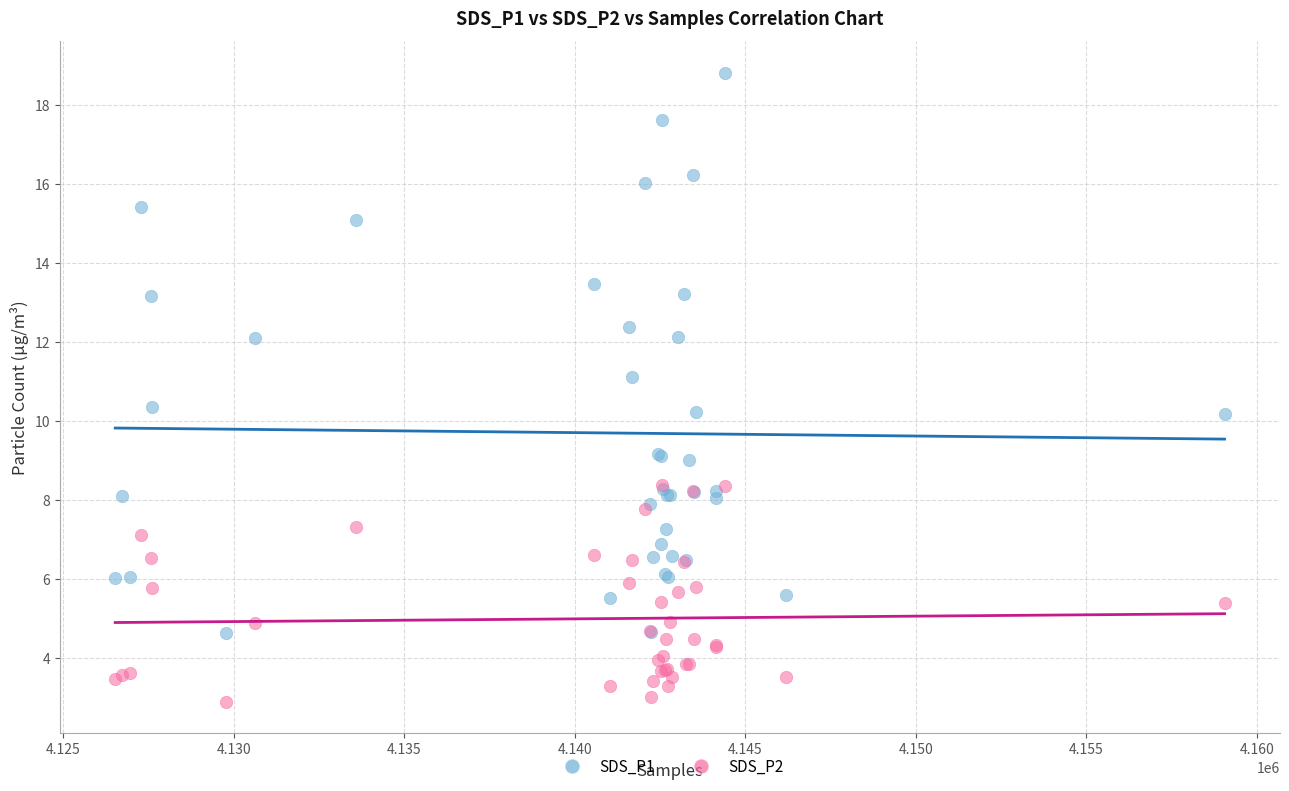

Which series reaches the minimum Y coordinate?

SDS_P2